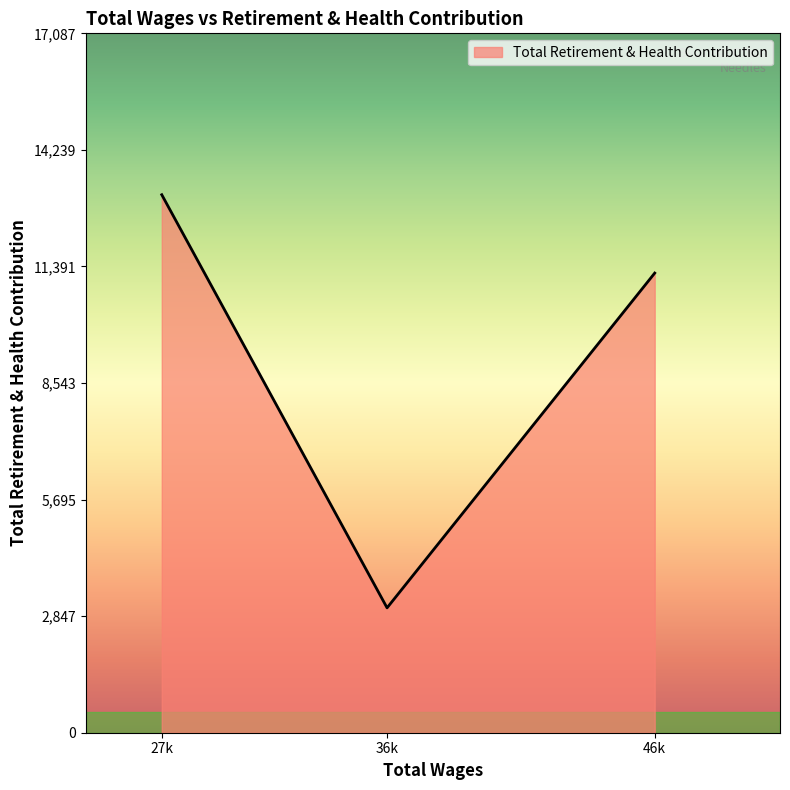

How many values are below 11230?

1